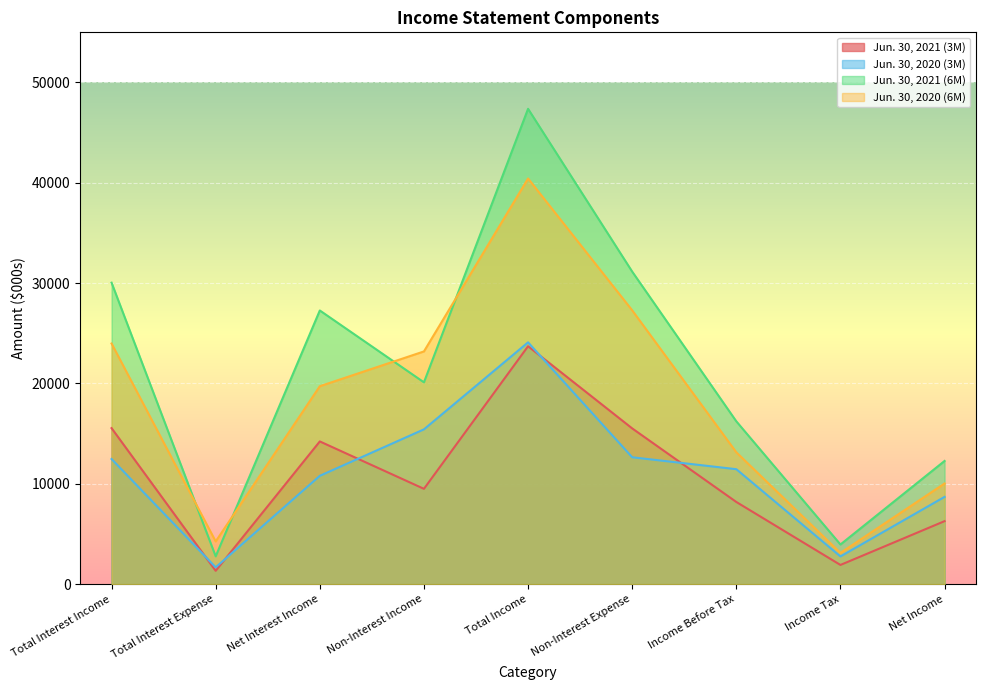

What is the total value across all series at Non-Interest Income?

68232